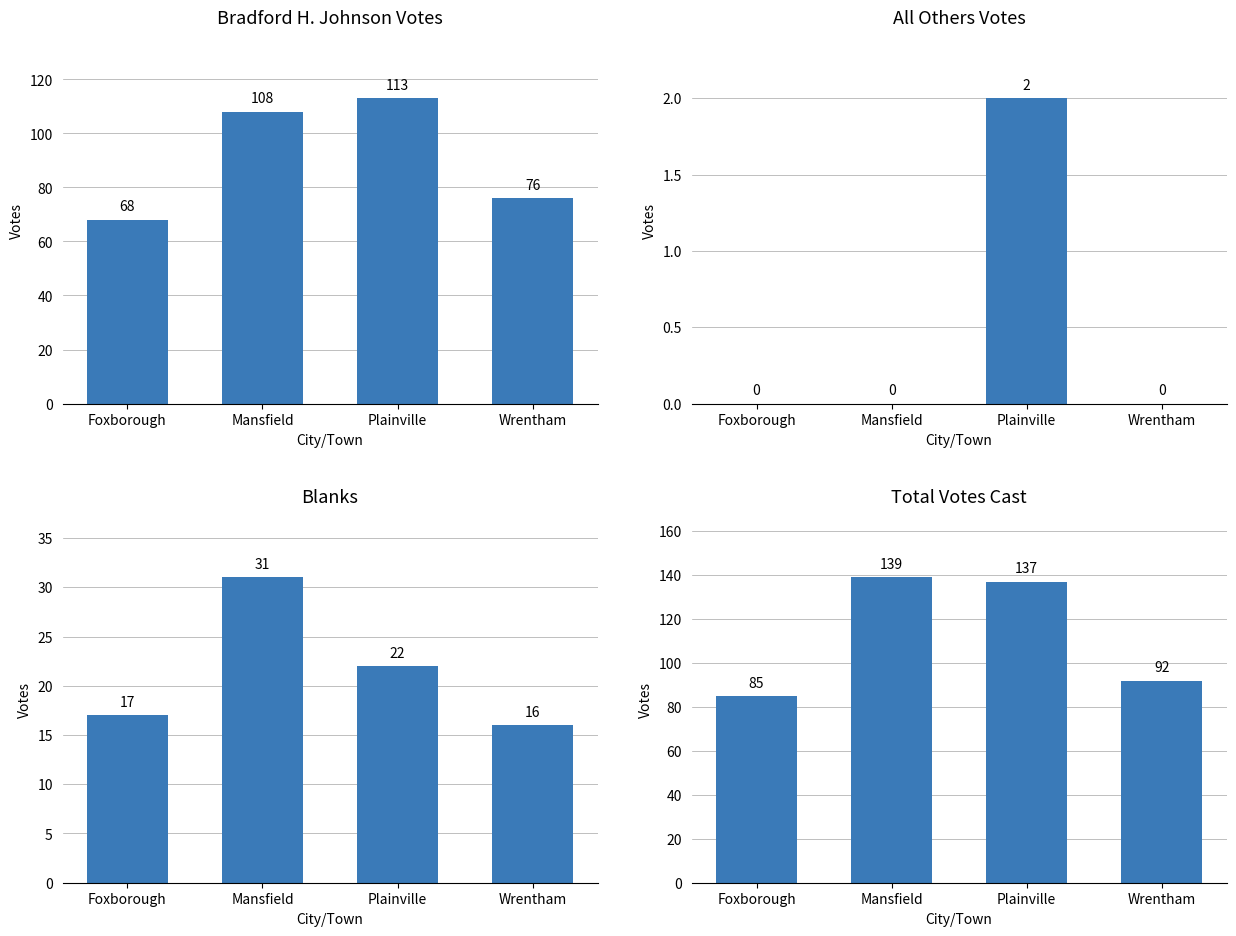

What are all the series names shown in the legend?

Bradford H. Johnson, All Others, Blanks, Total Votes Cast